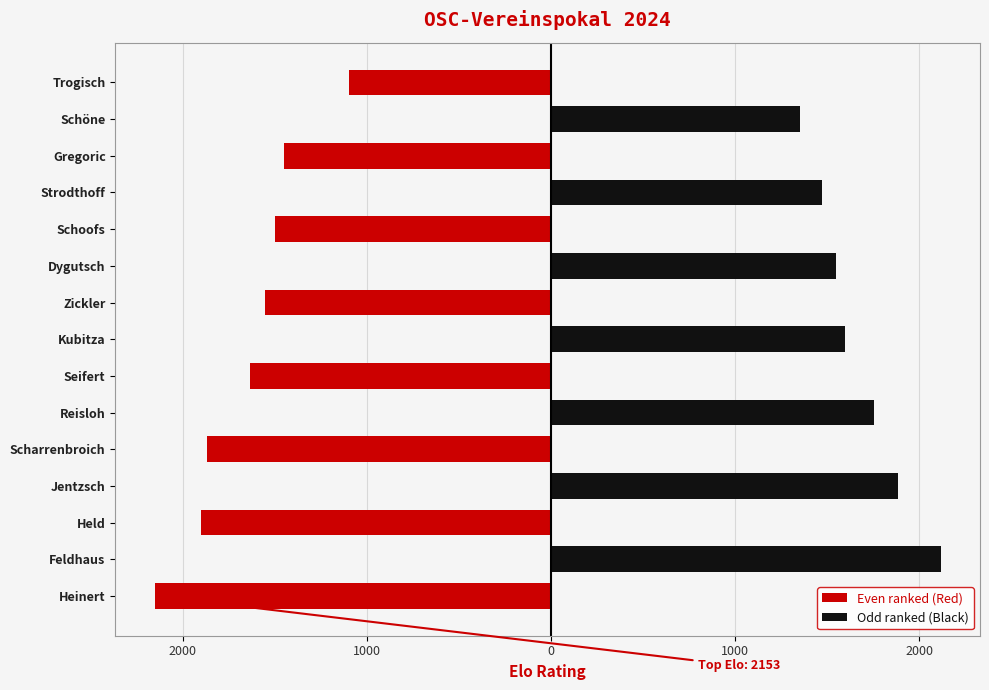

What is the greatest value displayed?

2117